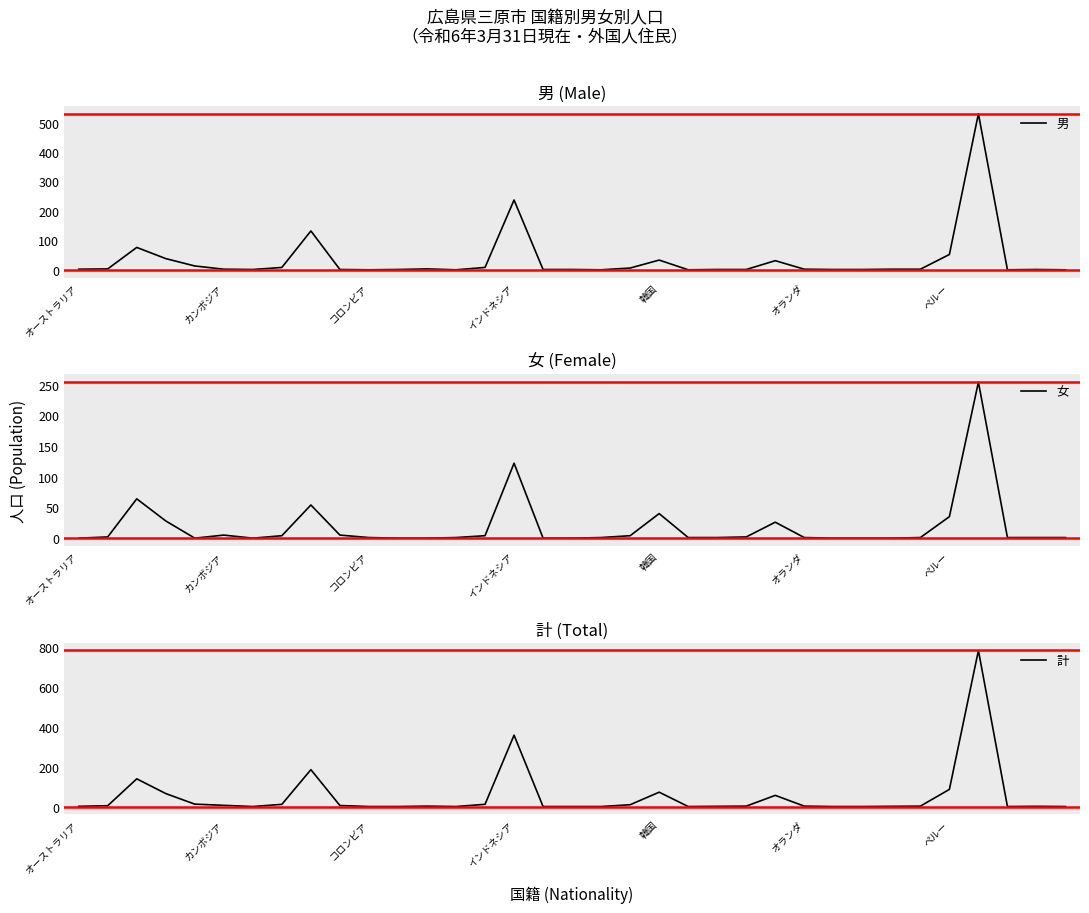

What are all the series names shown in the legend?

男, 女, 計